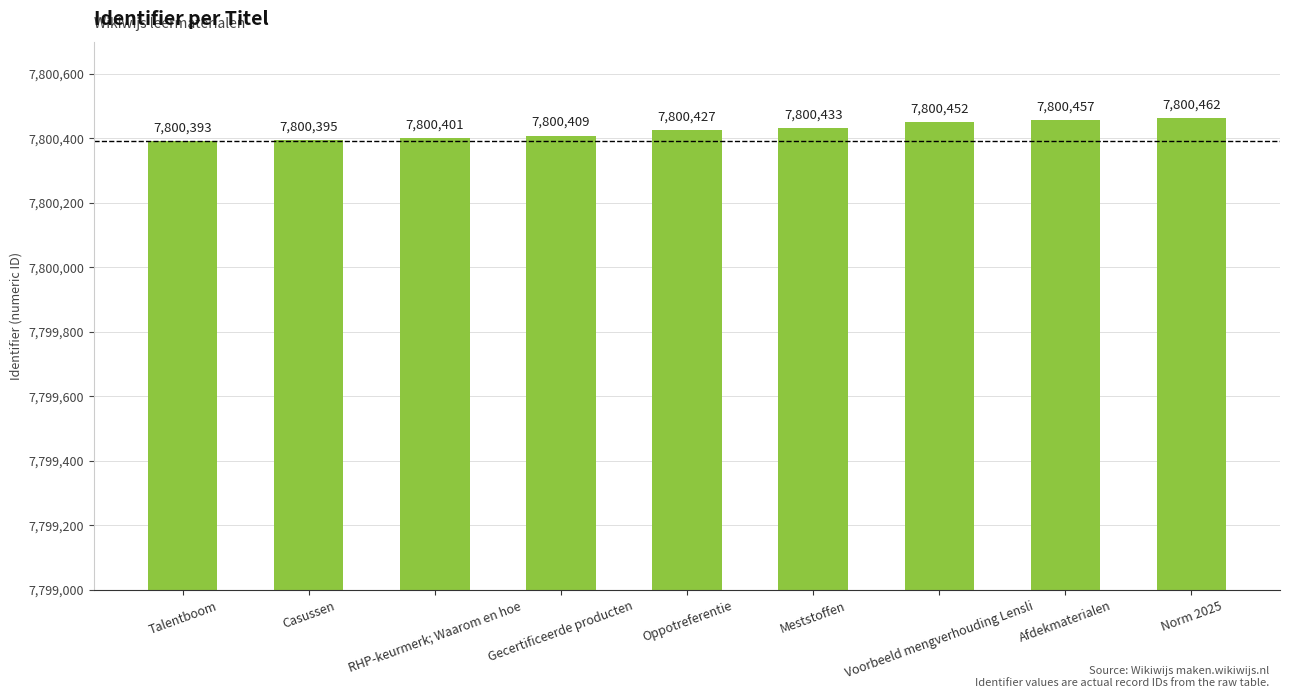

What is the change in value from Talentboom to Voorbeeld mengverhouding Lensli?

+59